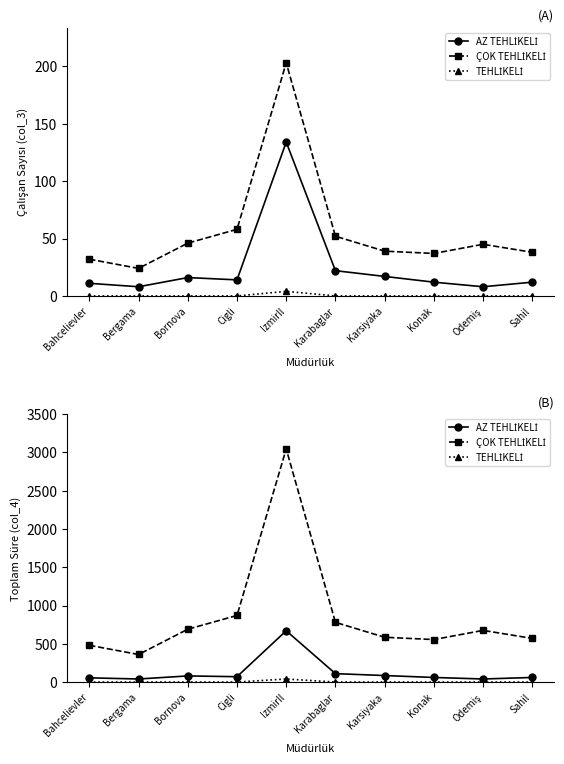

The value of TEHLİKELİ at Bornova is 0. True or false?

True